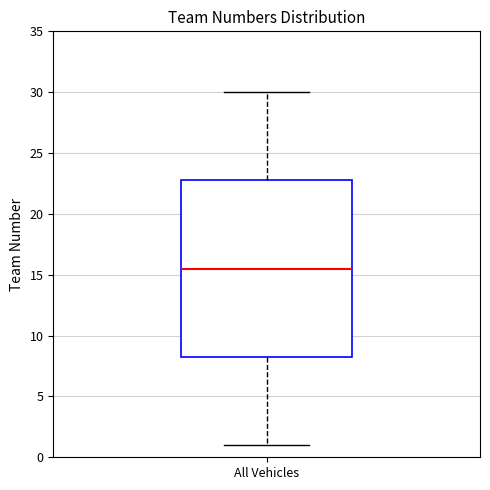

Transcribe this box plot: give where the median line is, the range the box spans, and where the two whiskers end, as read against the y-axis. The values are not printed on the chart, so give them approximately, as read against the axis.

median 15.5, box 8.5 to 23.0, whiskers 1.0 to 30.0